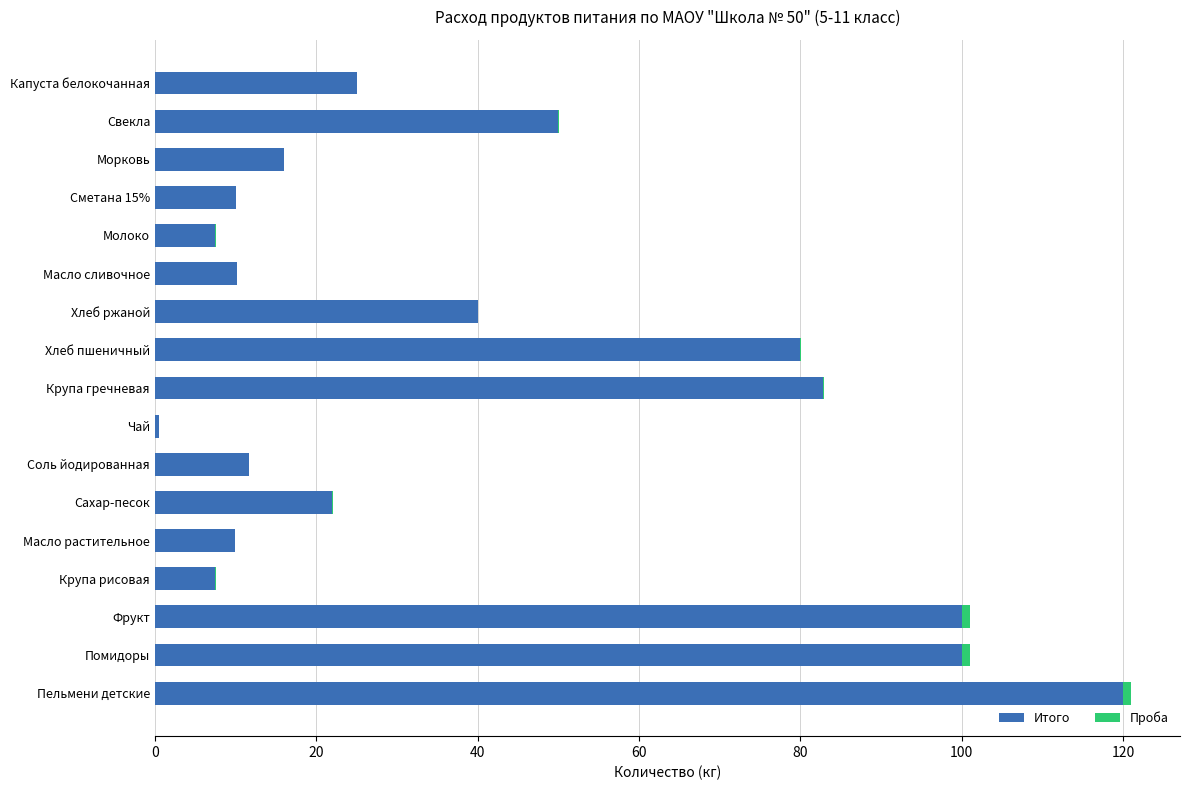

Is it true that Итого equals 27.1 at Морковь?

False